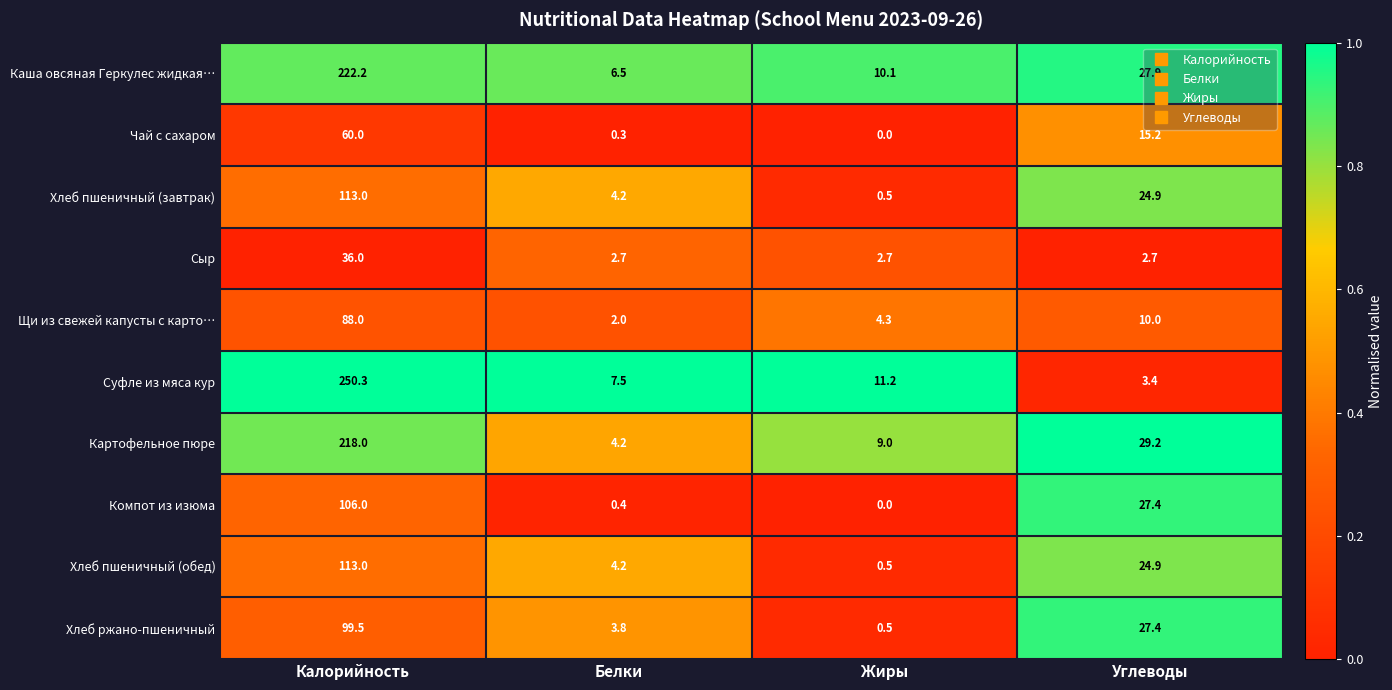

Which series changed the most between Калорийность and Белки?

Суфле из мяса кур